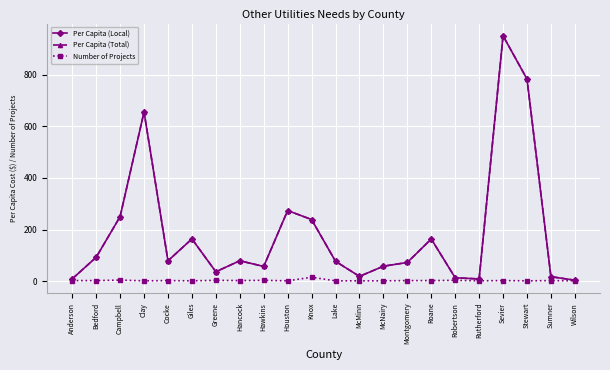

True or false: Per Capita (Total) and Per Capita (Local) intersect in this chart.

False